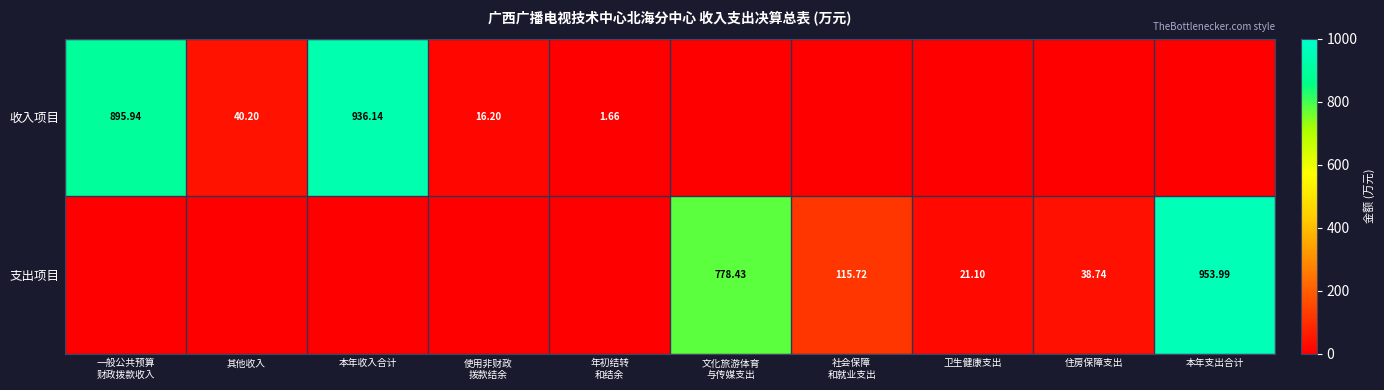

Is the value of 支出项目 at 卫生健康支出 greater than the value of 收入项目 at 社会保障 和就业支出?

Yes